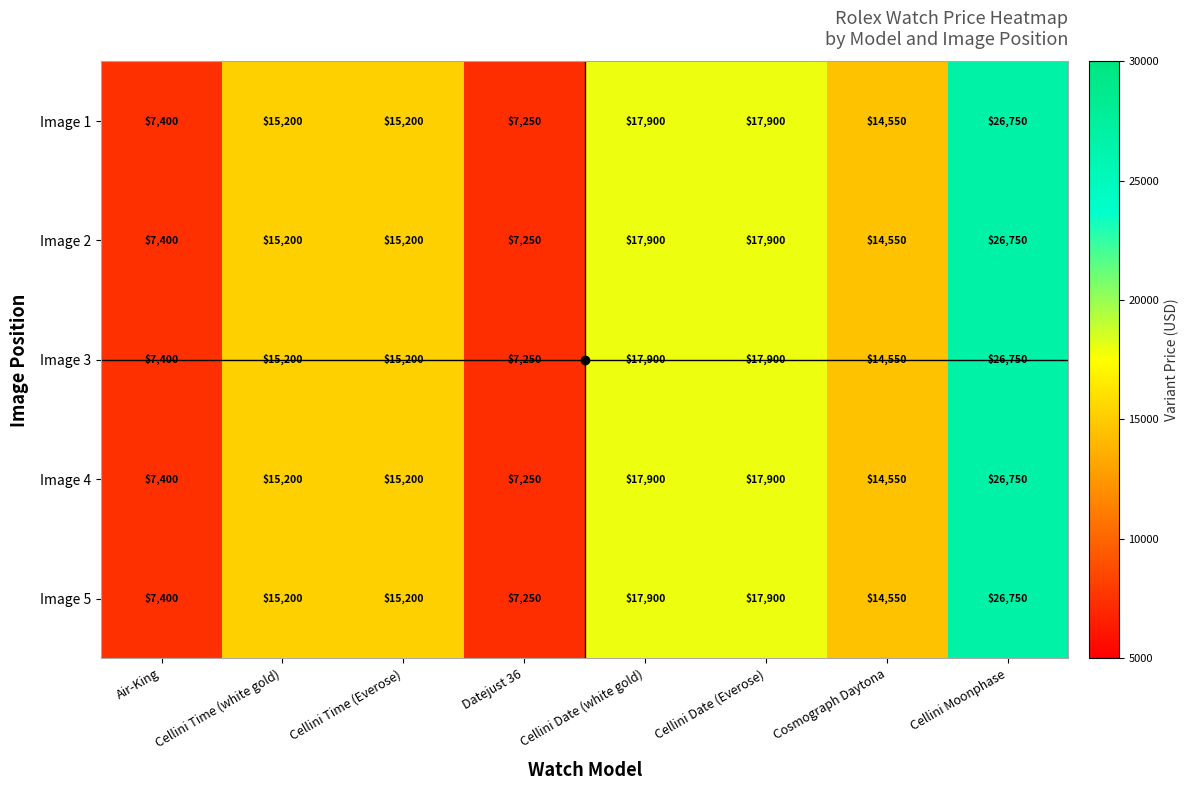

Count the number of data series in this chart.

5